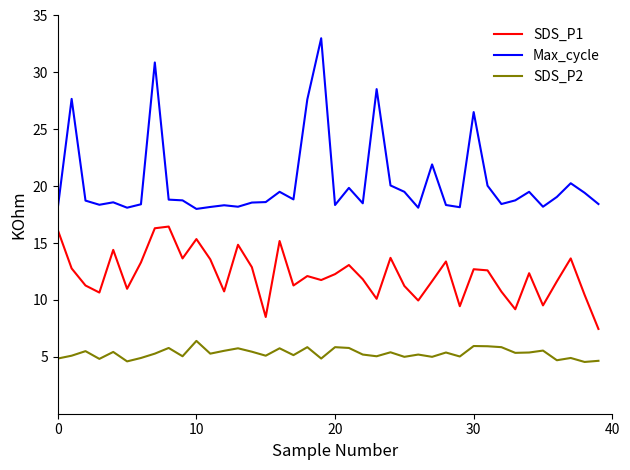

Does the chart have visible grid lines?

No